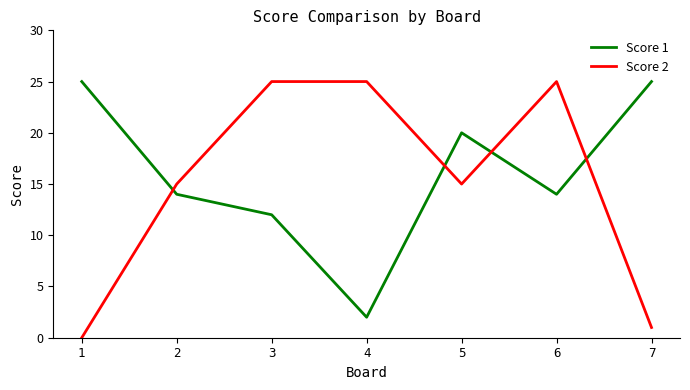

What is the difference between the second highest and second lowest values in the Score 1 series?

13